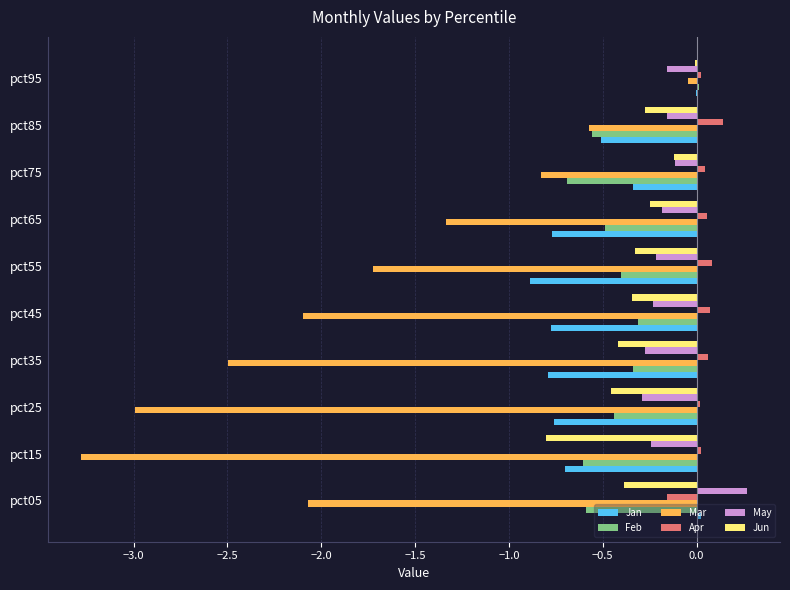

Is the value of Mar at pct25 greater than the value of Jun at pct35?

No